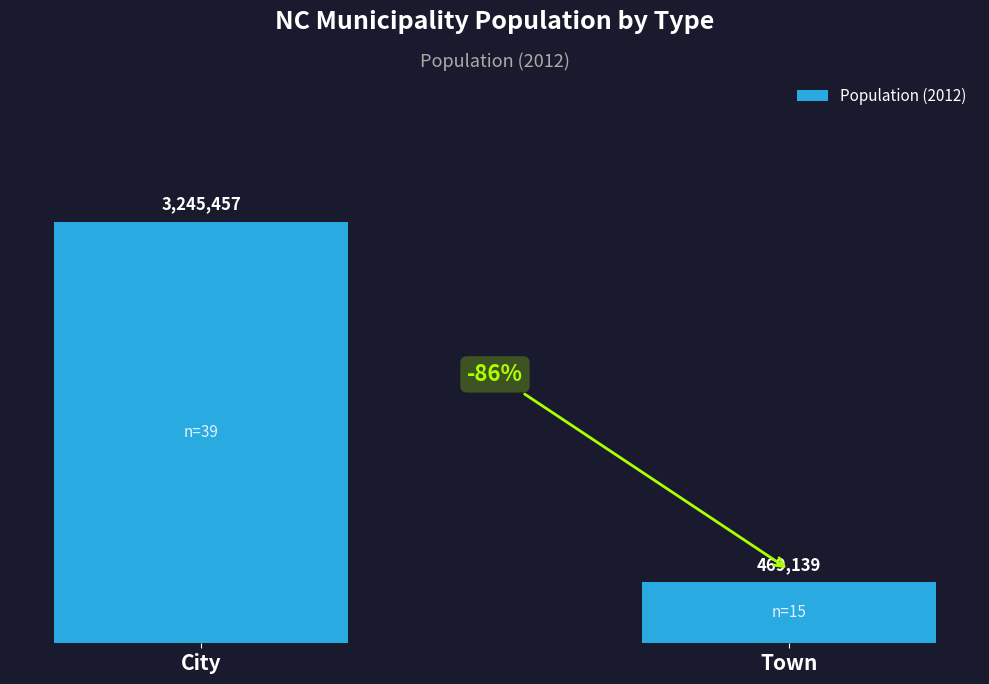

Are the bars horizontal?

No